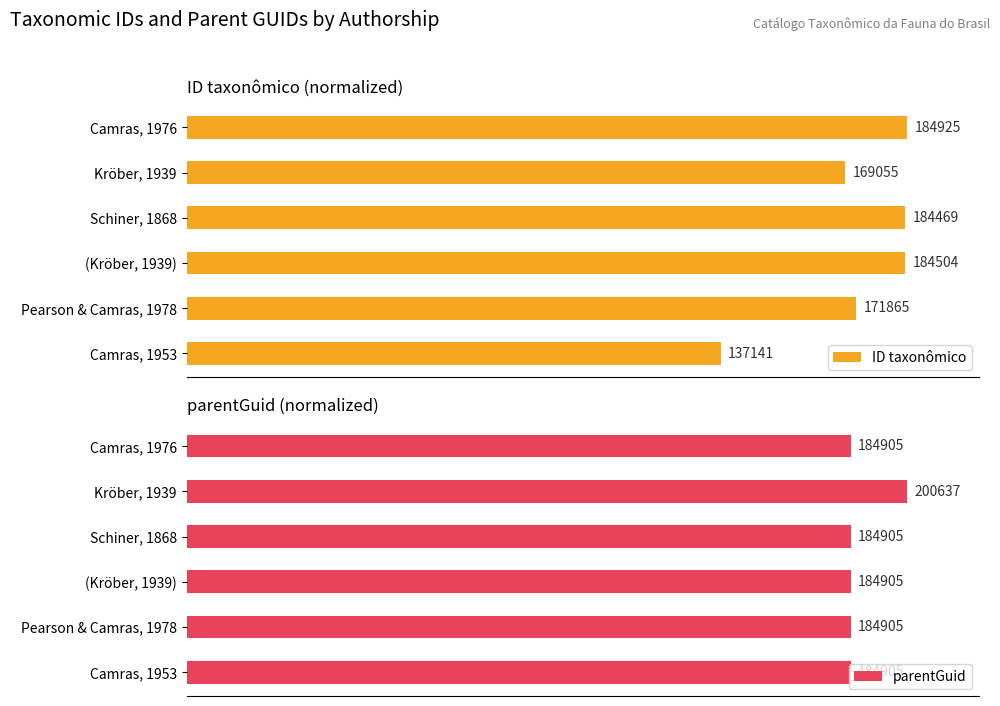

Reading right to left, transcribe all the data shown in this chart.

ID taxonômico: 100.0	91.4	99.8	99.8	92.9	74.2
parentGuid: 92.2	100.0	92.2	92.2	92.2	92.2